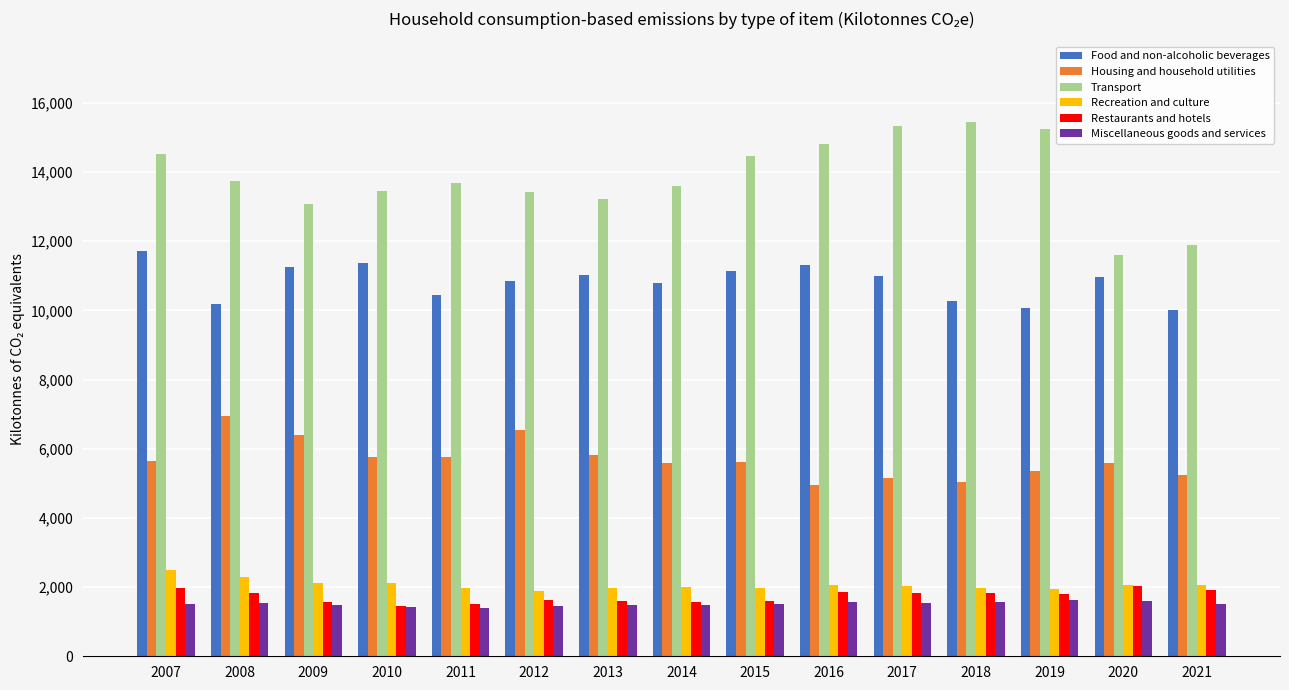

Which series has the widest spread of values?

Transport